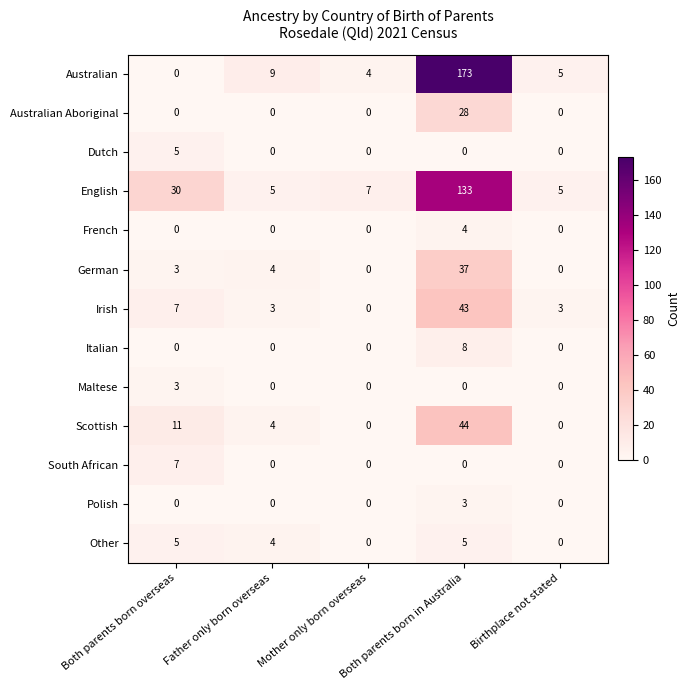

Count the Polish values in the range 0 to 1.

4